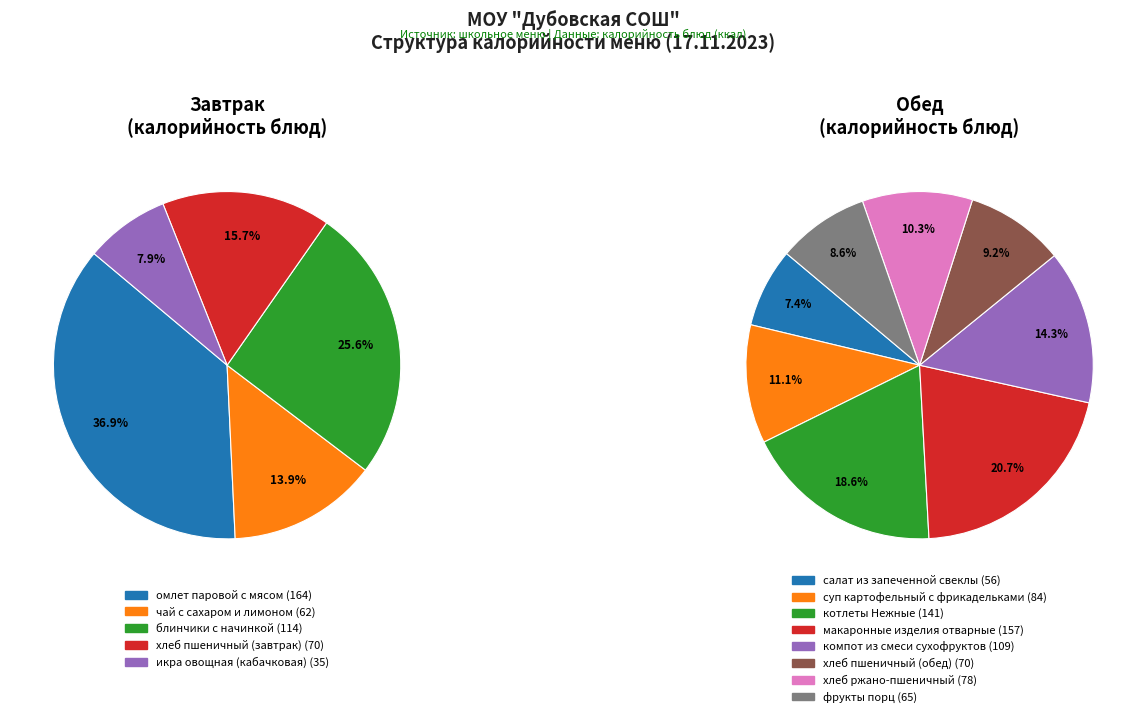

Does хлеб пшеничный (завтрак) represent more than half of the total?

No